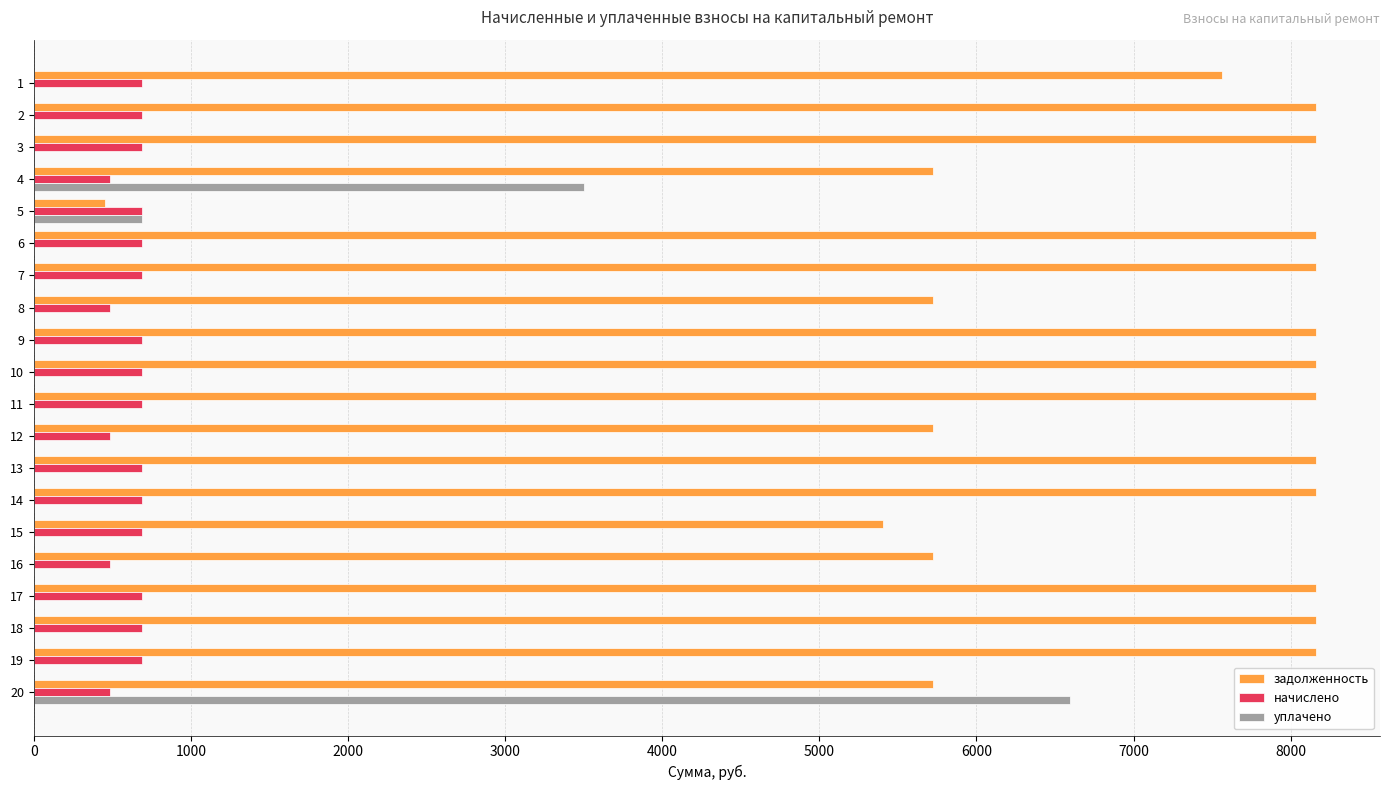

The value of задолженность at 7 is 8160.0. True or false?

True